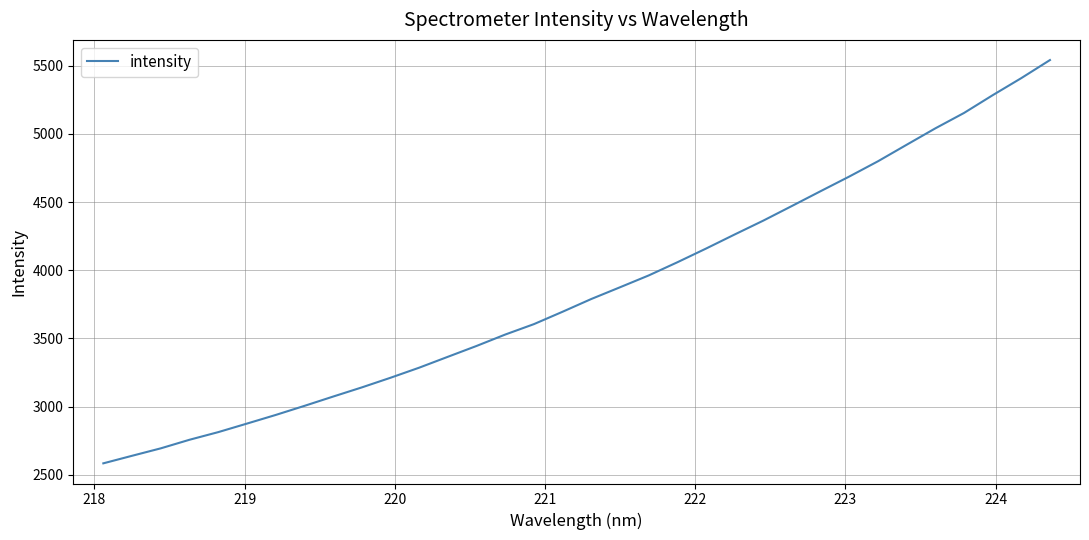

How many lines are shown in the chart?

1